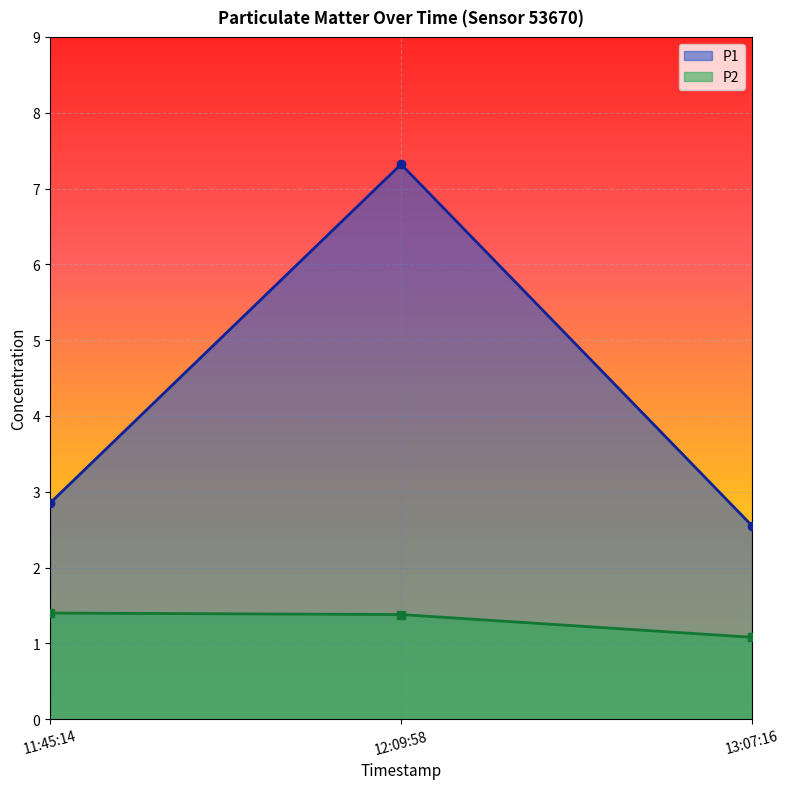

At which category is the sum across all series the highest?

12:09:58